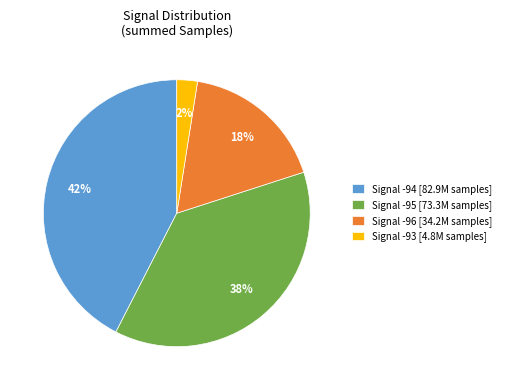

Do Signal -94 [82.9M samples] and Signal -95 [73.3M samples] together represent more than half of the pie?

Yes